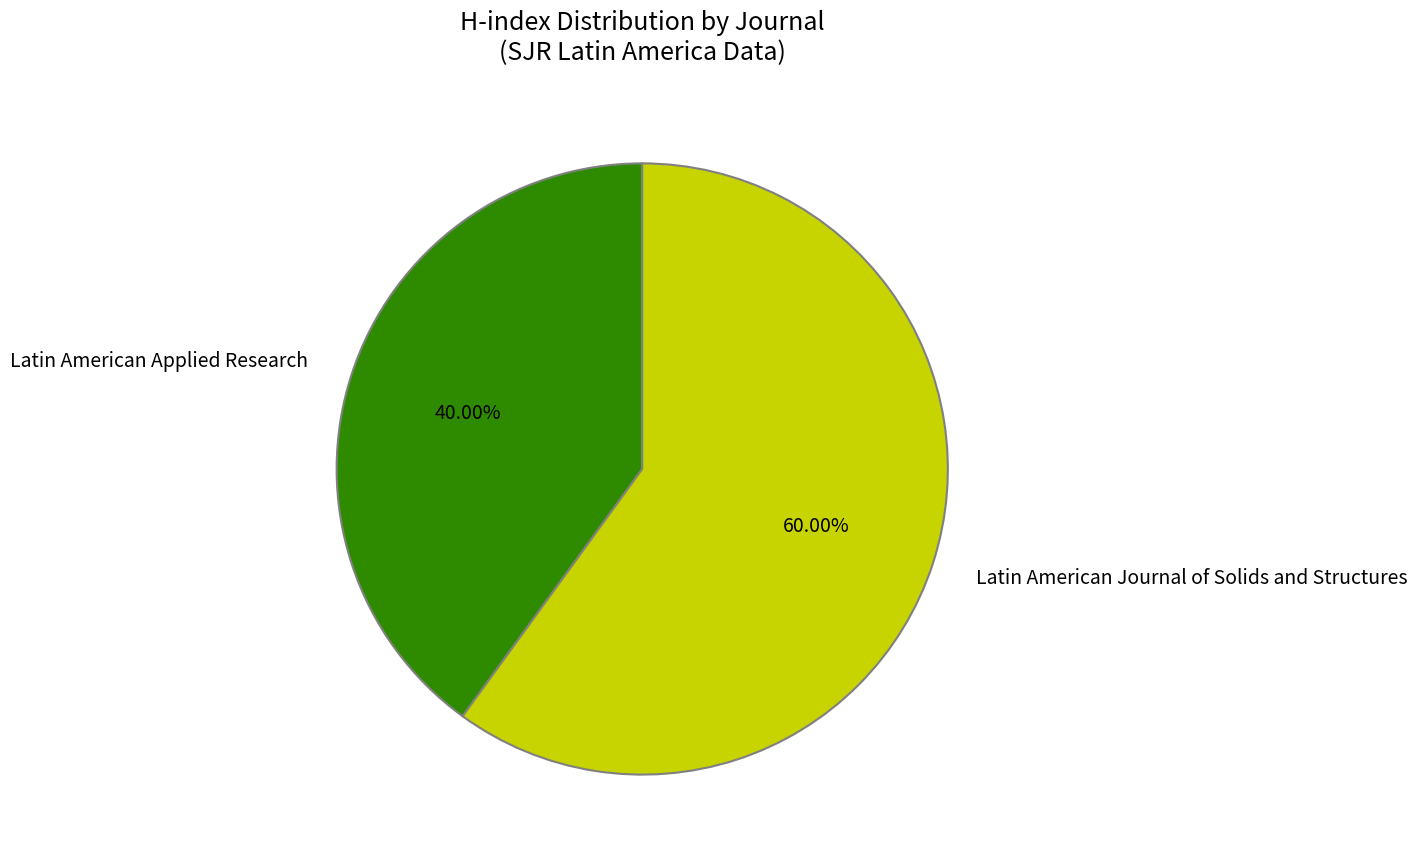

How many segments does this pie chart have?

2